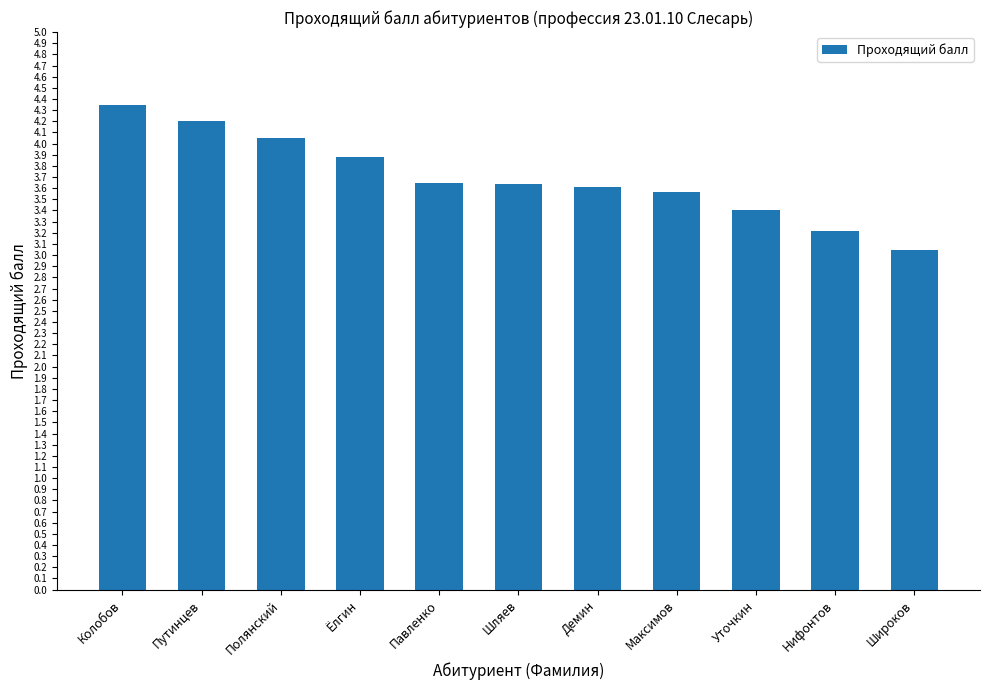

Is it true that the value at Нифонтов is 2.1?

False